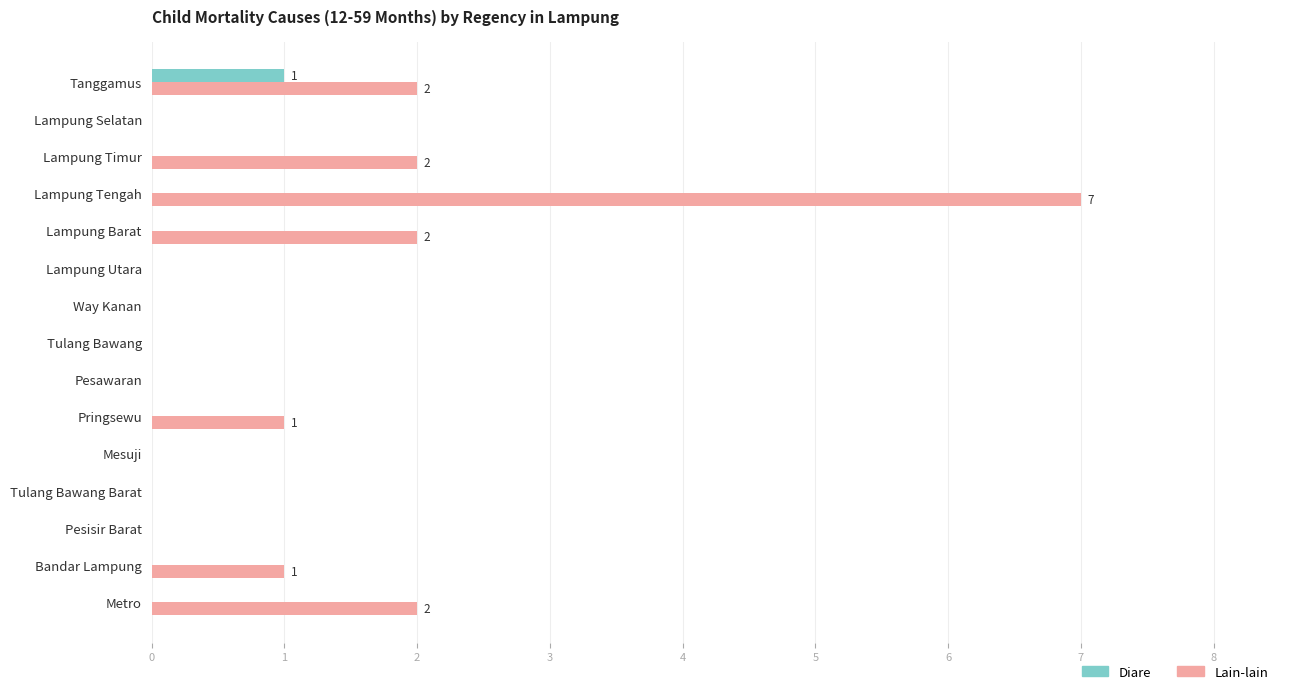

The value of Lain-lain at Mesuji is -3. True or false?

False